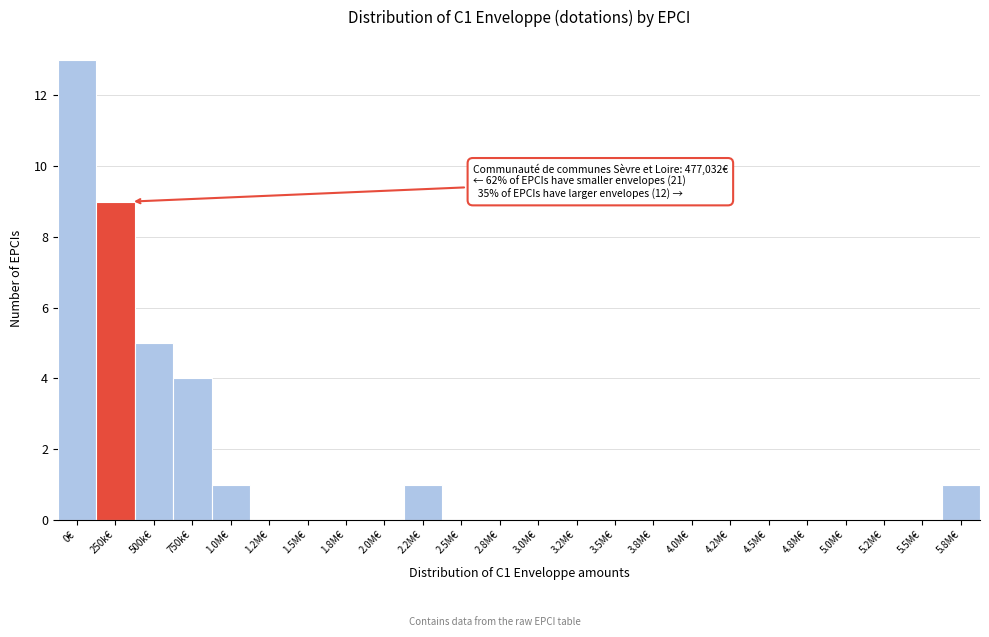

Reading left to right, extract all data points from this chart.

0€=13	250k€=9	500k€=5	750k€=4	1.0M€=1	1.2M€=0	1.5M€=0	1.8M€=0	2.0M€=0	2.2M€=1	2.5M€=0	2.8M€=0	3.0M€=0	3.2M€=0	3.5M€=0	3.8M€=0	4.0M€=0	4.2M€=0	4.5M€=0	4.8M€=0	5.0M€=0	5.2M€=0	5.5M€=0	5.8M€=1